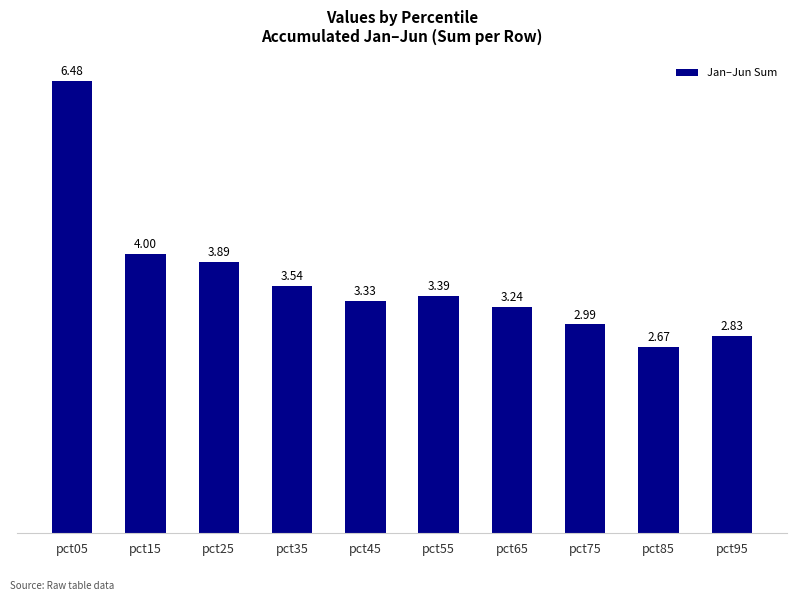

What is the average value?

3.6